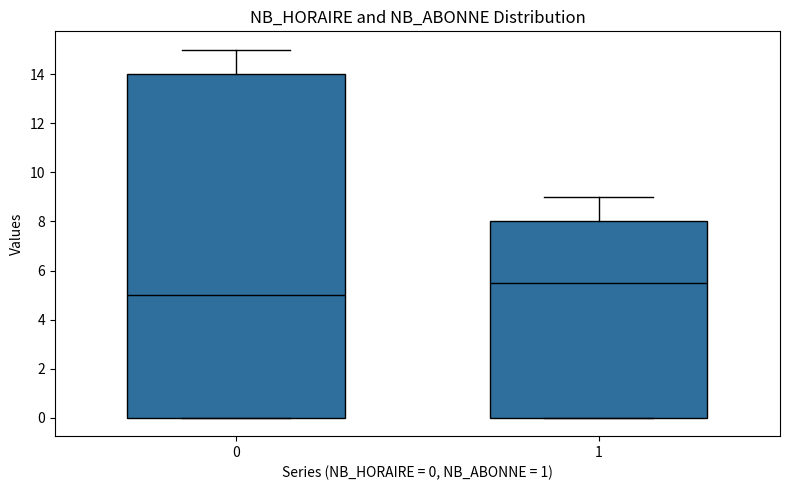

Which box's median line is the lowest?

0